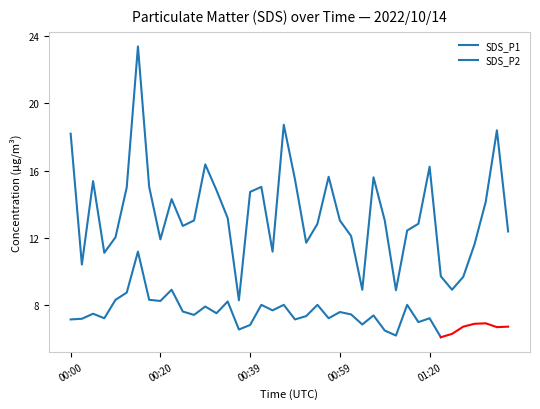

Where is the data nearest to the value 15?

00:12